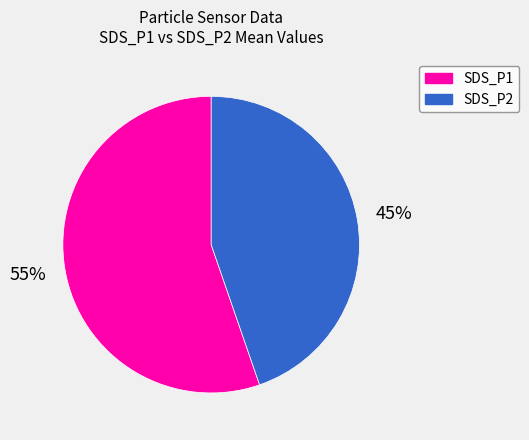

How many slices are in this pie chart?

2